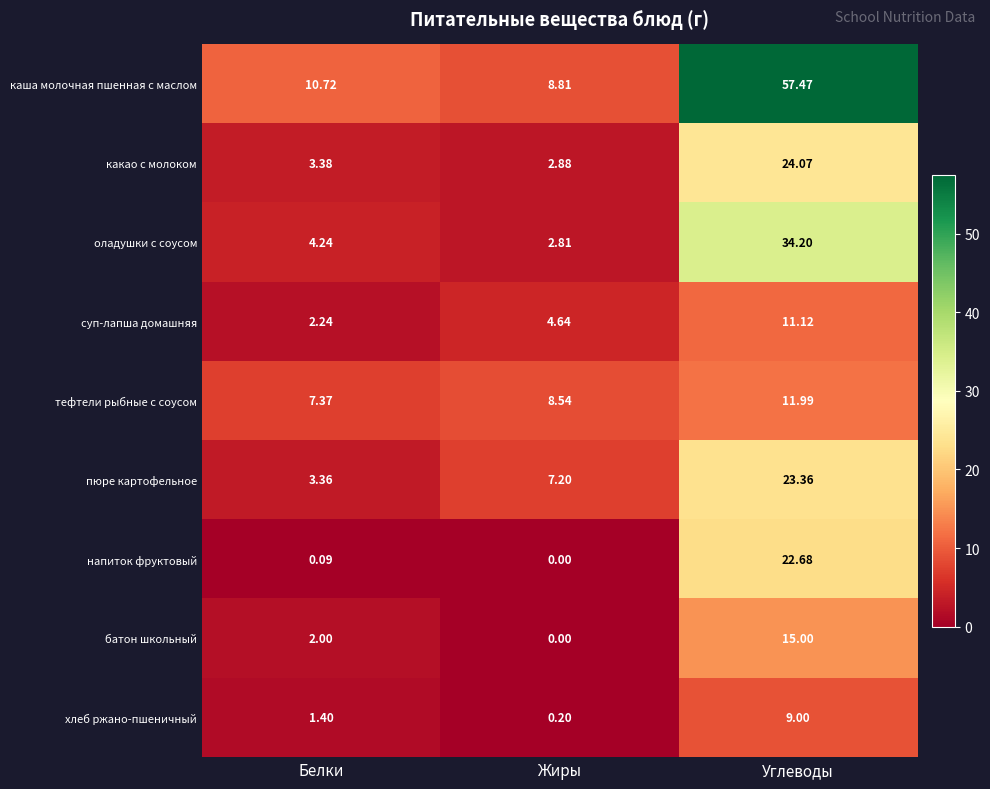

Where is пюре картофельное nearest to the value 13?

Жиры